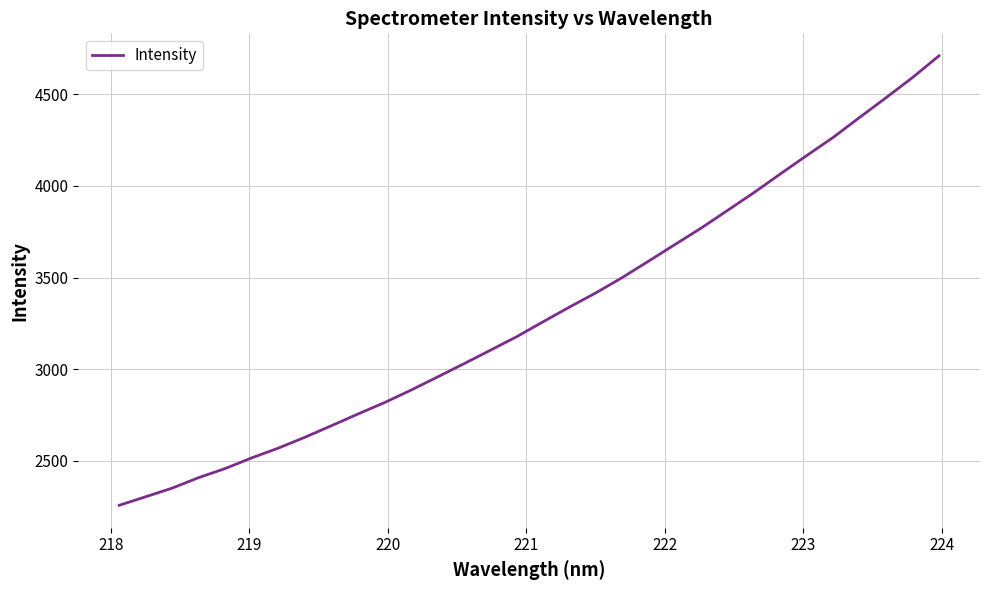

What is the minimum value shown in the chart?

2257.6